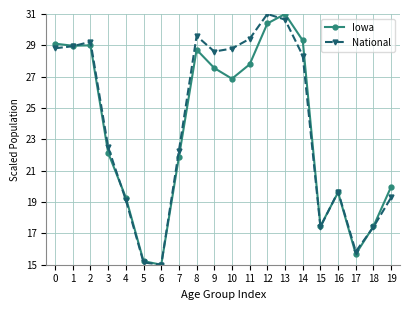

Reading left to right, what are all the values shown in this chart?

Iowa: 0=29.1	1=29.0	2=29.0	3=22.1	4=19.3	5=15.2	6=15.0	7=21.9	8=28.7	9=27.5	10=26.9	11=27.8	12=30.4	13=31.0	14=29.3	15=17.5	16=19.6	17=15.7	18=17.5	19=20.0
National: 0=28.8	1=28.9	2=29.2	3=22.5	4=19.1	5=15.1	6=15.0	7=22.3	8=29.6	9=28.6	10=28.8	11=29.4	12=31.0	13=30.6	14=28.3	15=17.4	16=19.7	17=15.8	18=17.4	19=19.3